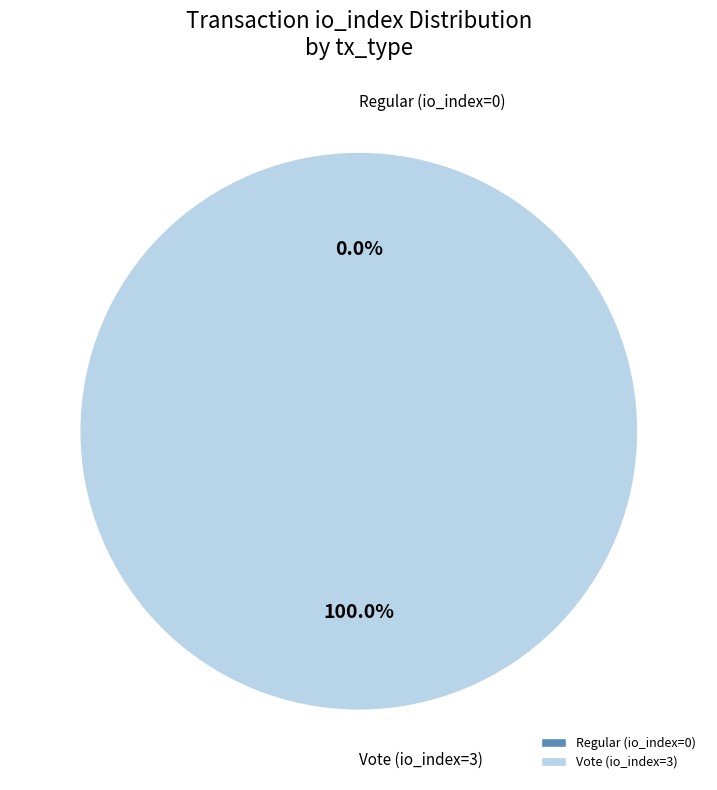

Is it true that Regular (io_index=0) is 0% of the pie?

True